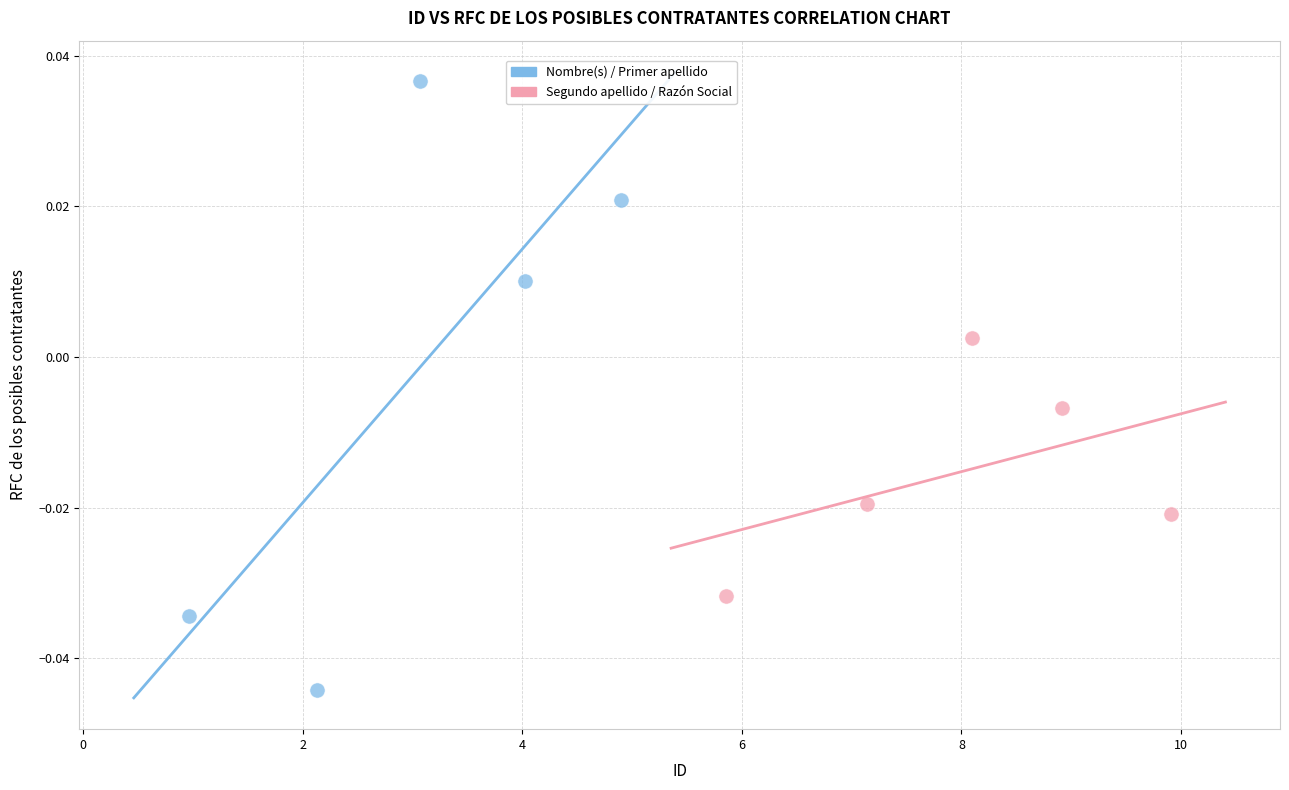

Which series contains the lowest Y value?

Nombre(s) / Primer apellido